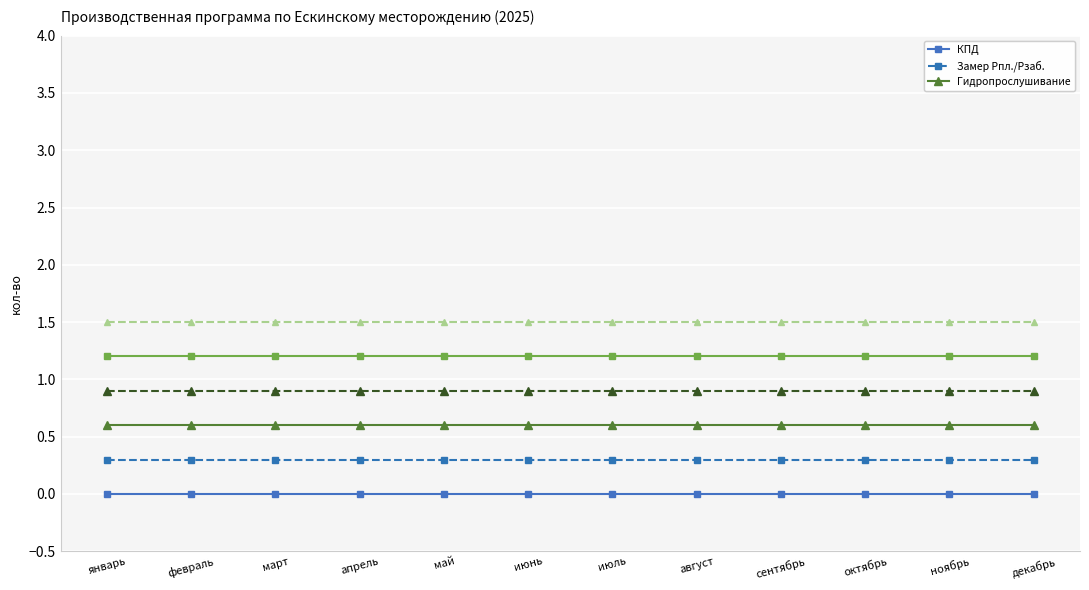

Is this an area chart (filled region under the line)?

No